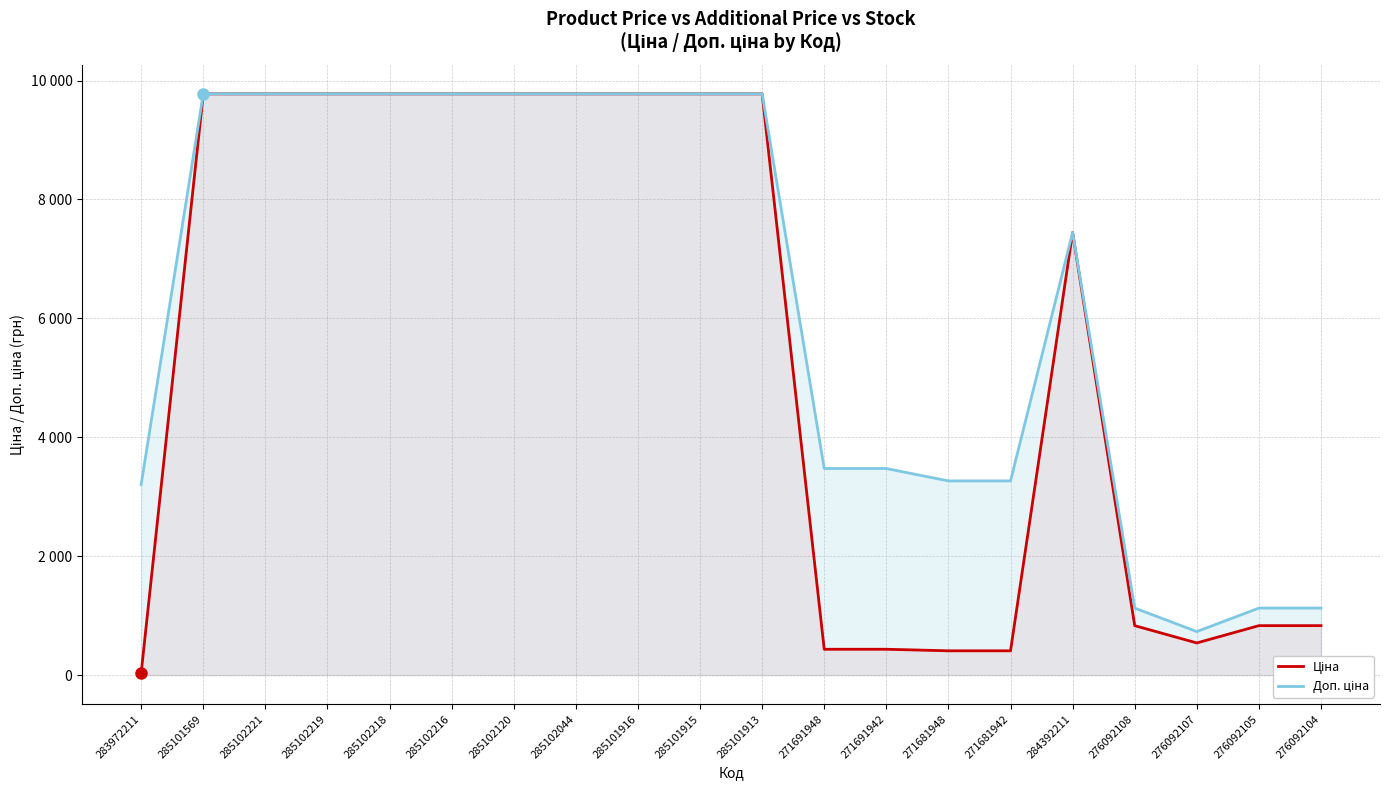

Between 271691942 and 285101915, which is larger?

285101915